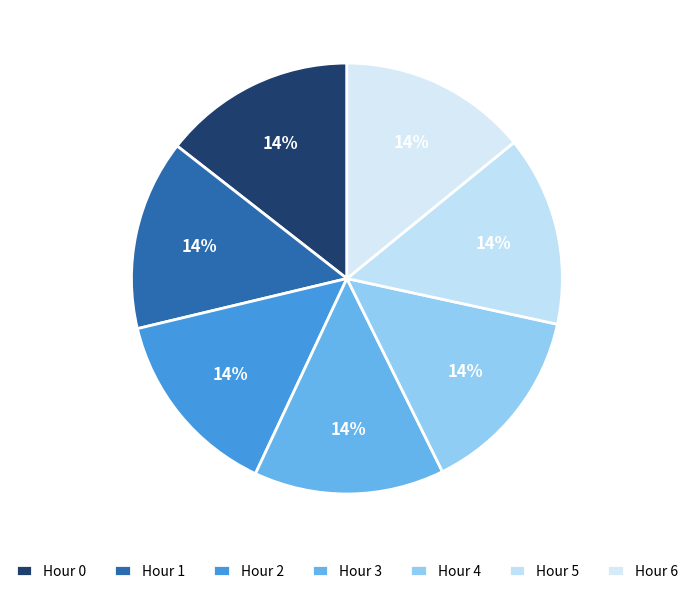

Combined, what portion of the pie is Hour 6 and Hour 5?

28.4%